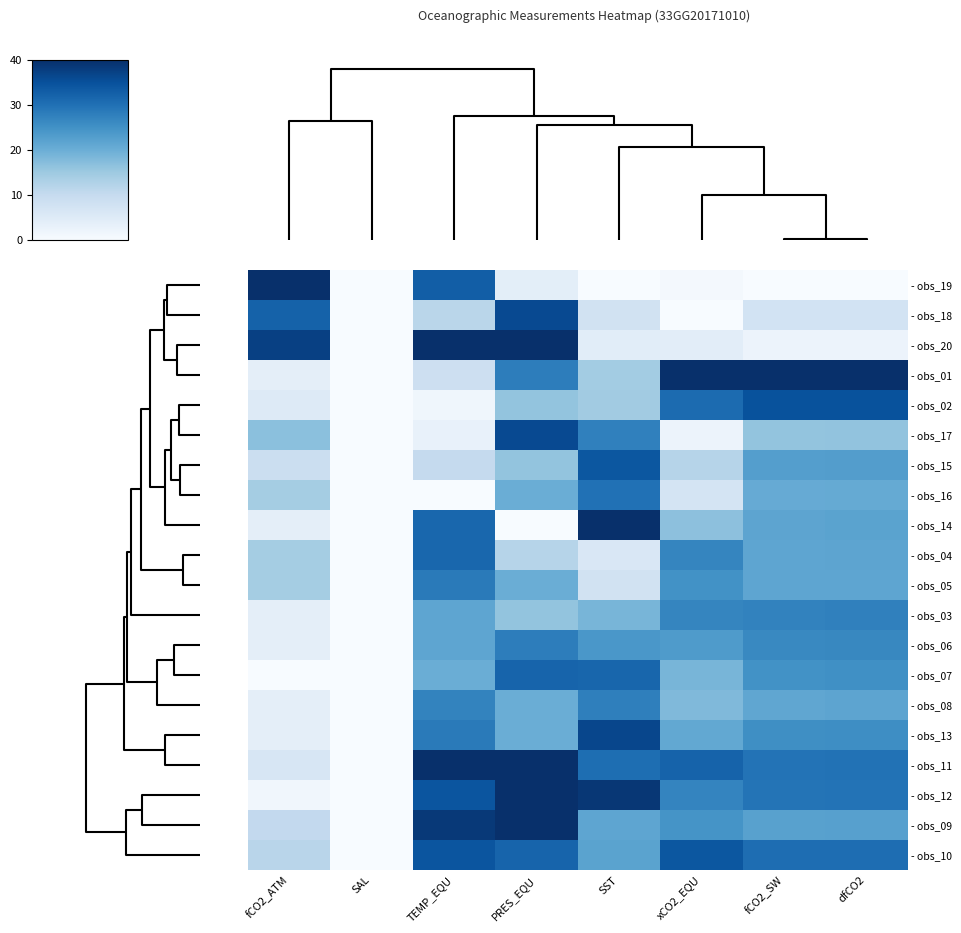

What is the greatest value displayed?

40.0